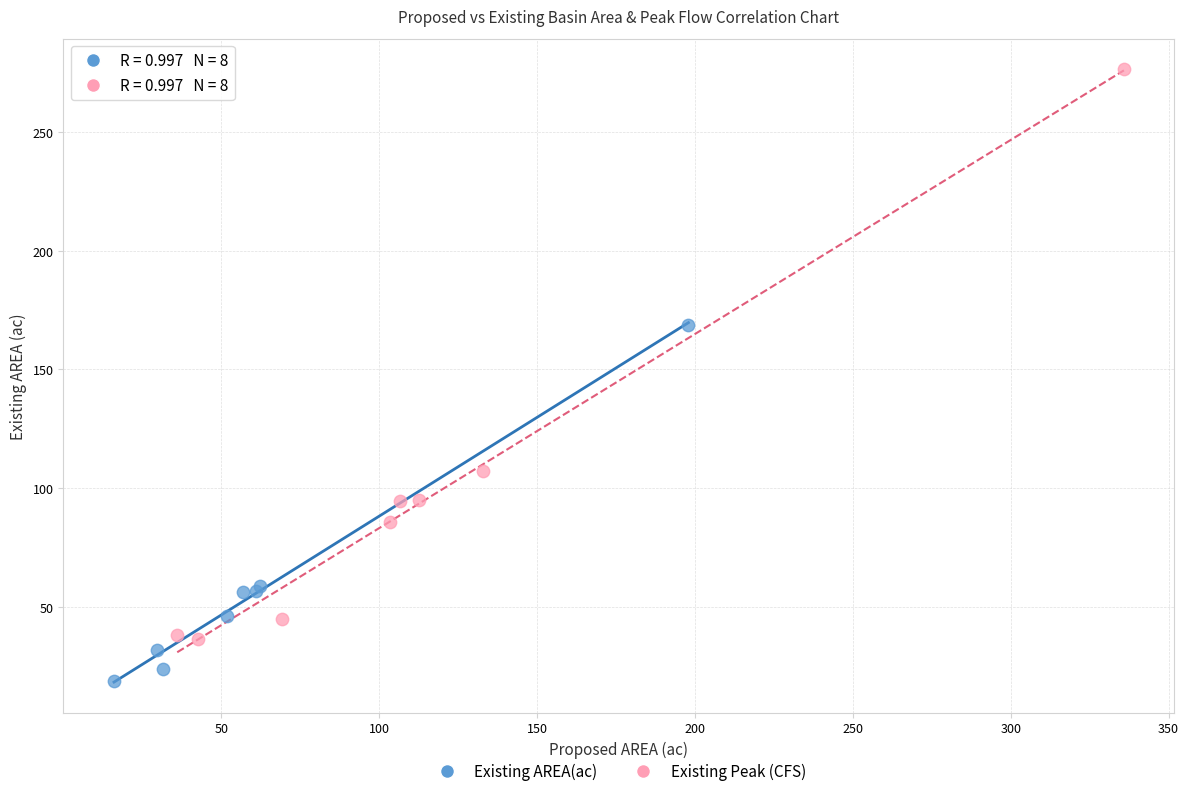

Which series reaches the minimum Y coordinate?

Existing AREA(ac)